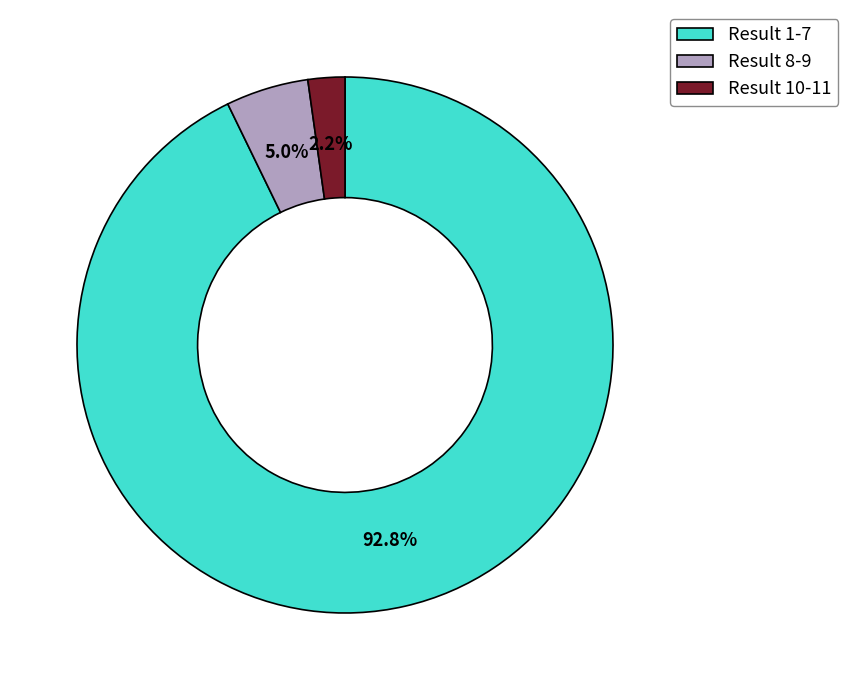

Do Result 8-9 and Result 1-7 together represent more than half of the pie?

Yes